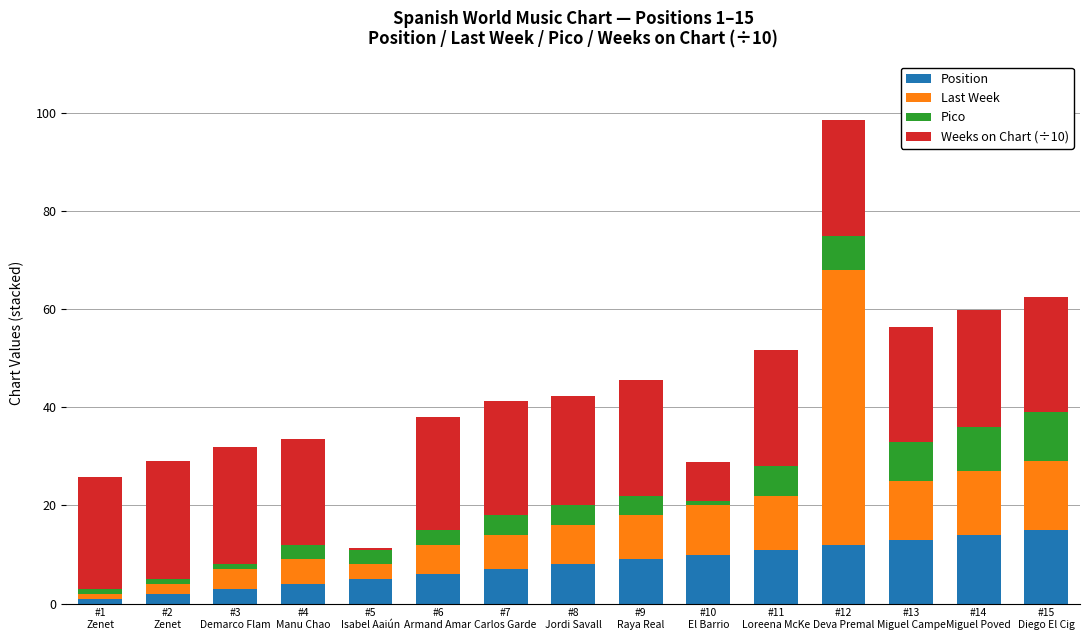

What is the average value of the Position series?

8.0